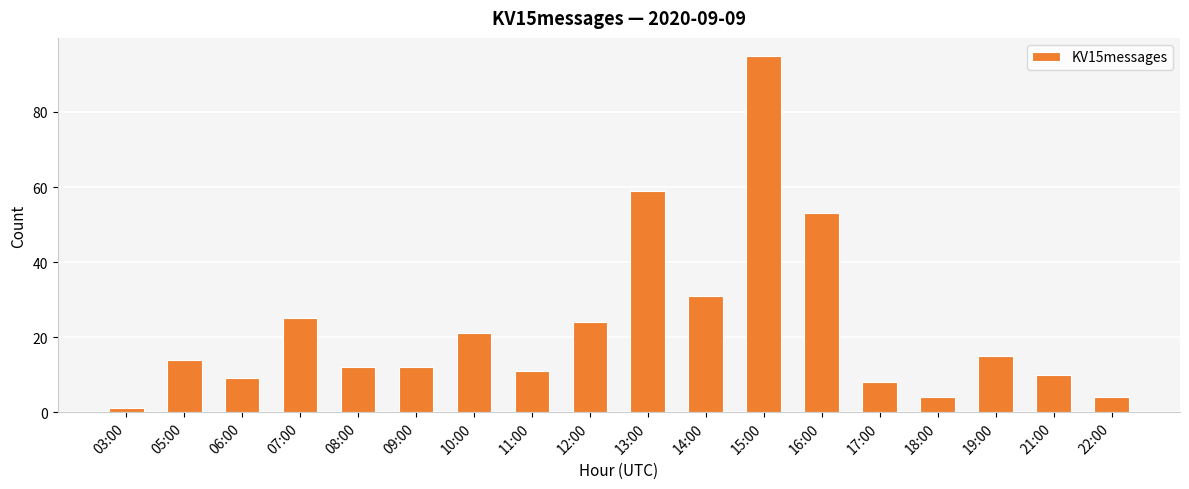

Which category has the highest value across all series?

15:00